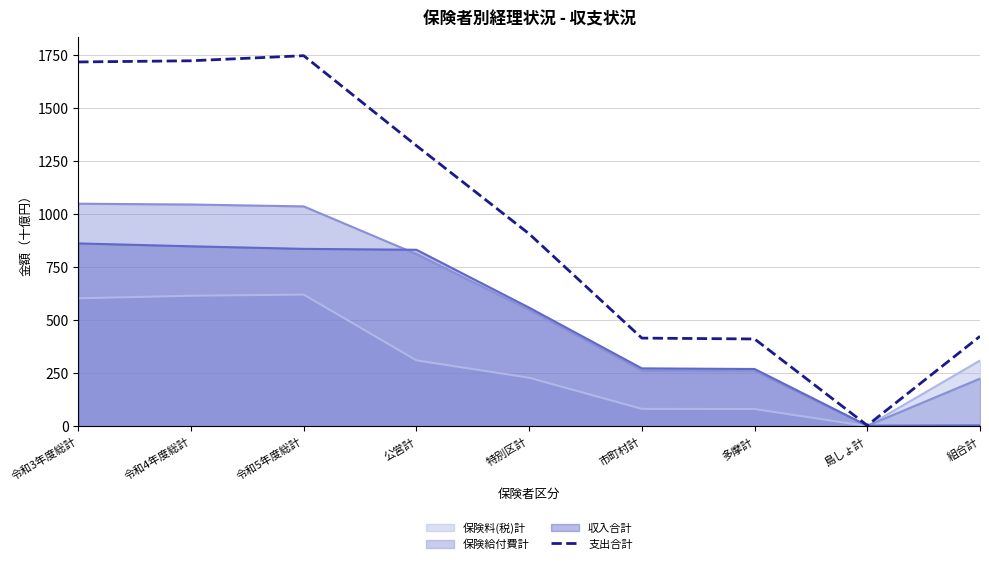

Between 特別区計 and 市町村計, which series saw the biggest shift?

支出合計